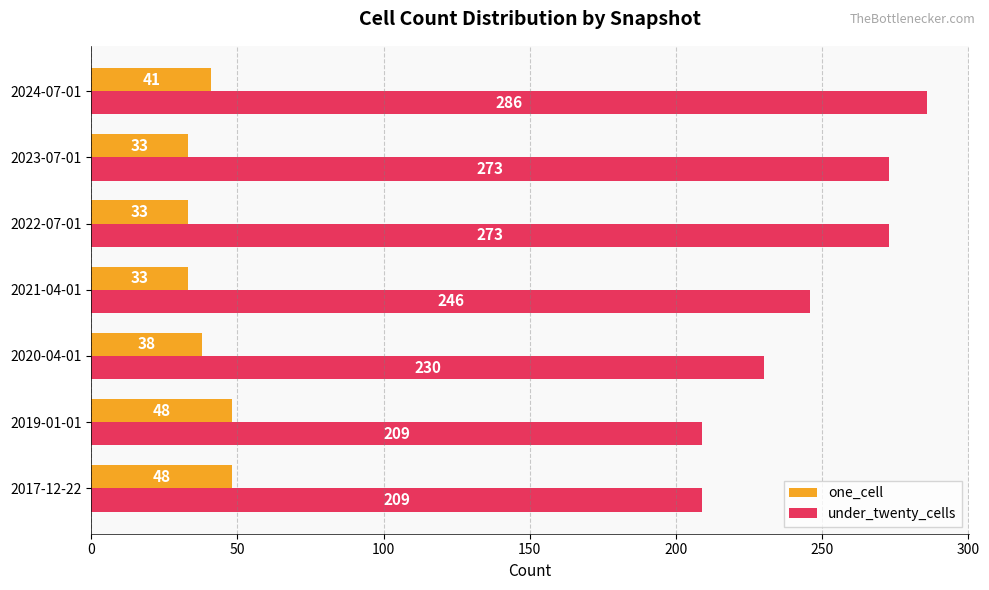

List the series in order of their peak value, lowest first.

one_cell, under_twenty_cells